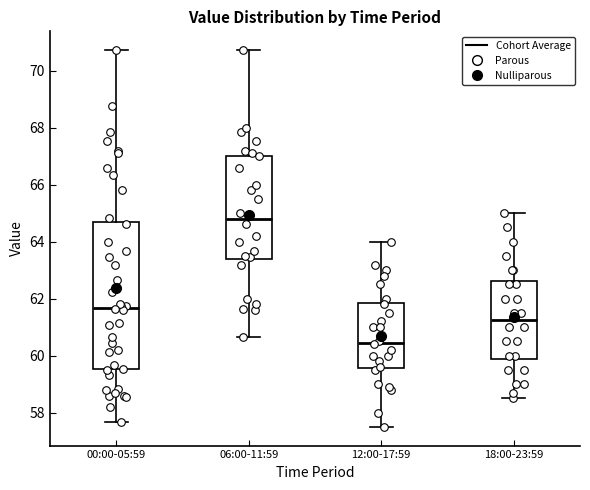

Which box has the highest median line?

06:00-11:59